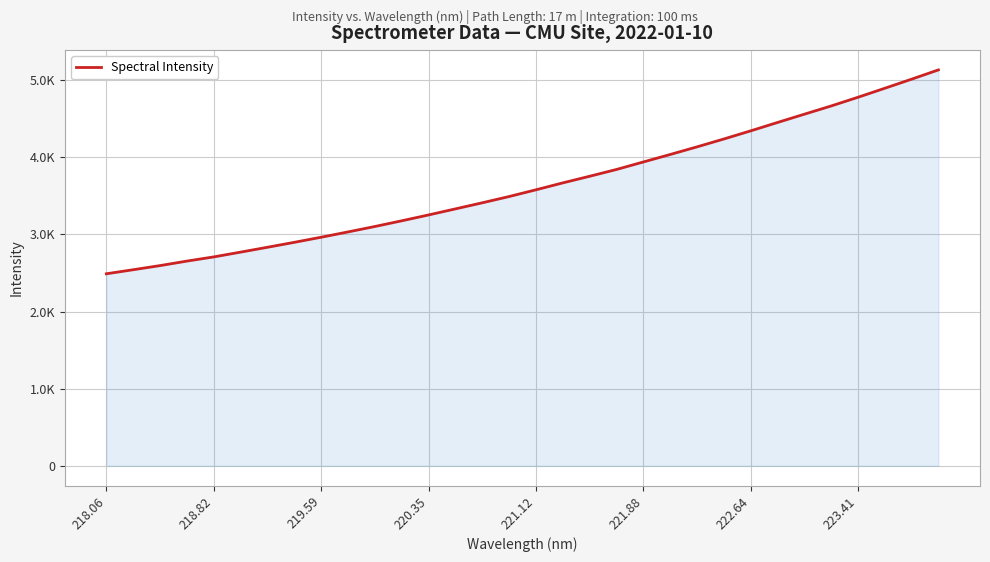

What is the minimum value shown in the chart?

2489.2